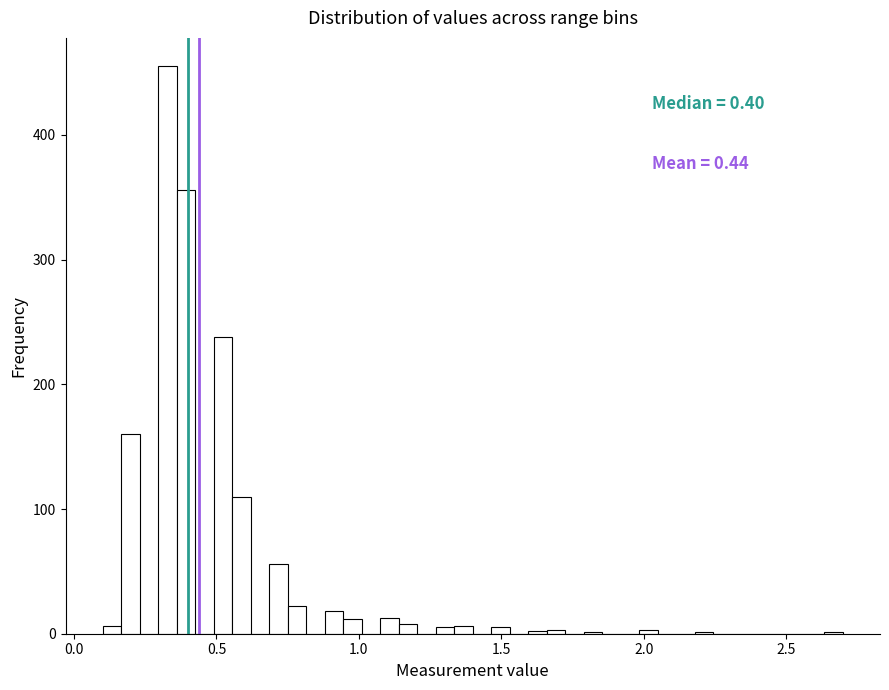

Around what value on the x-axis is the tallest bar? Give the approximate position of its centre, as read against the axis.

0.35